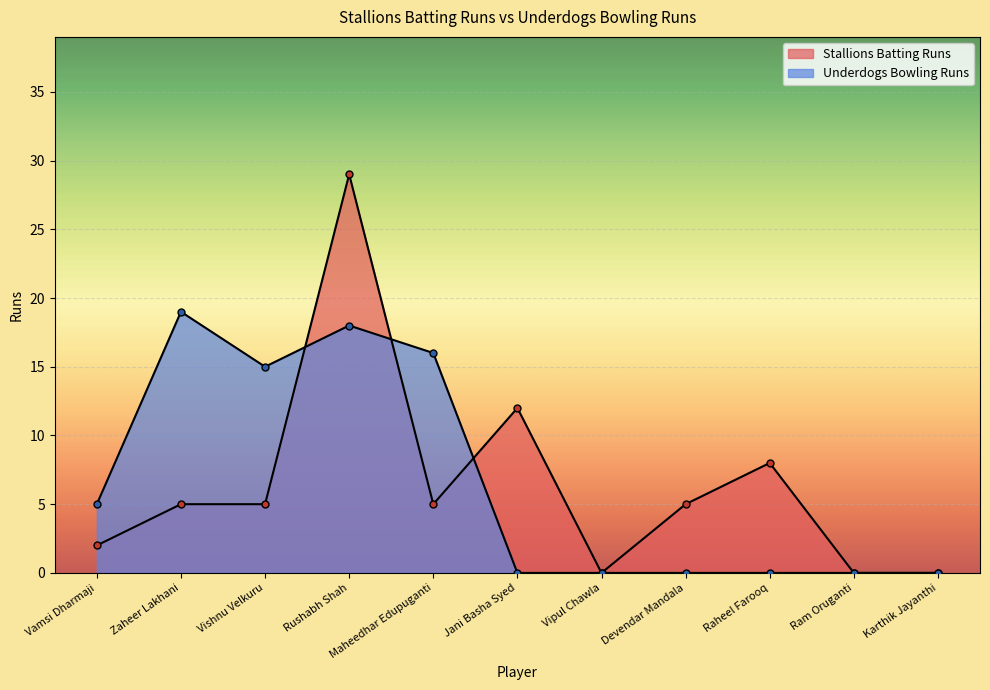

What is the difference between the maximum and minimum values in the Underdogs Bowling Runs series?

19